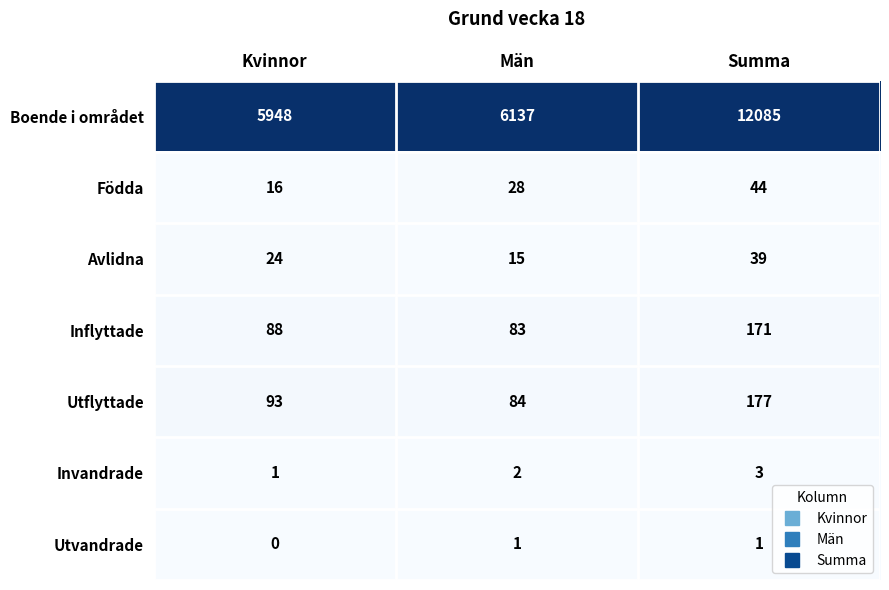

Rank the series at Kvinnor from lowest to highest value.

Utvandrade, Invandrade, Födda, Avlidna, Inflyttade, Utflyttade, Boende i området